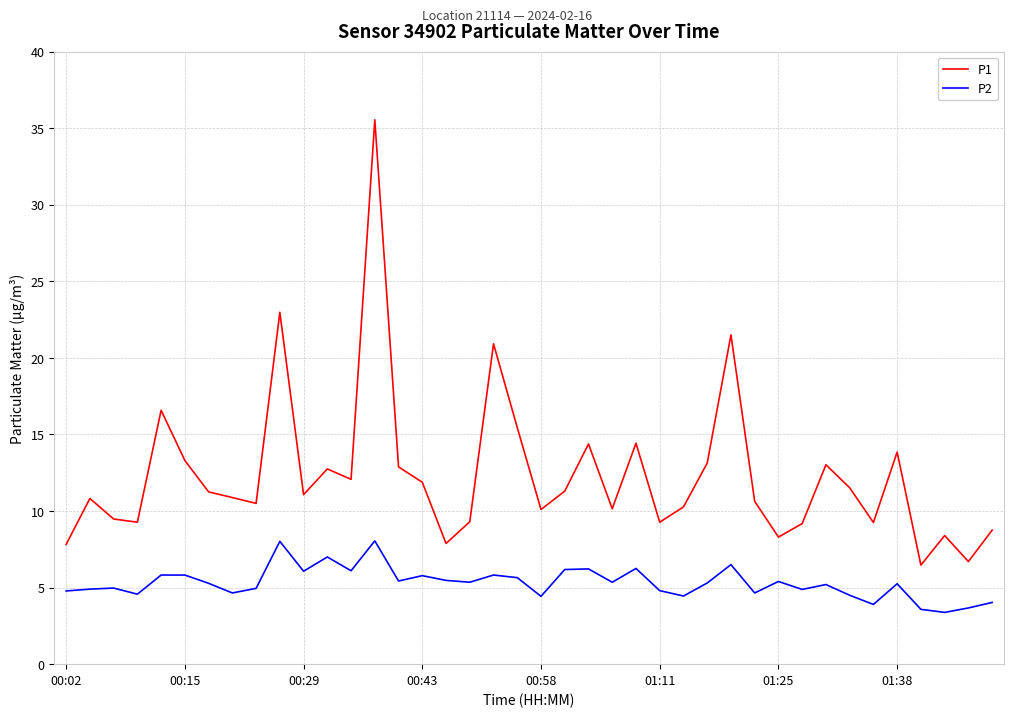

True or false: P1 and P2 cross at least once.

False